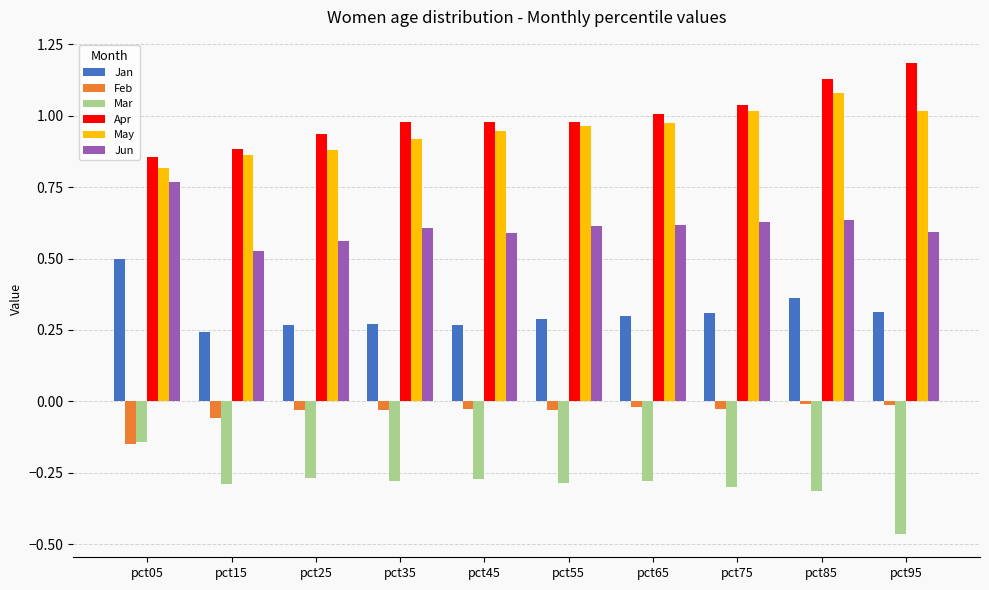

What is the total value across all series at pct05?

2.6